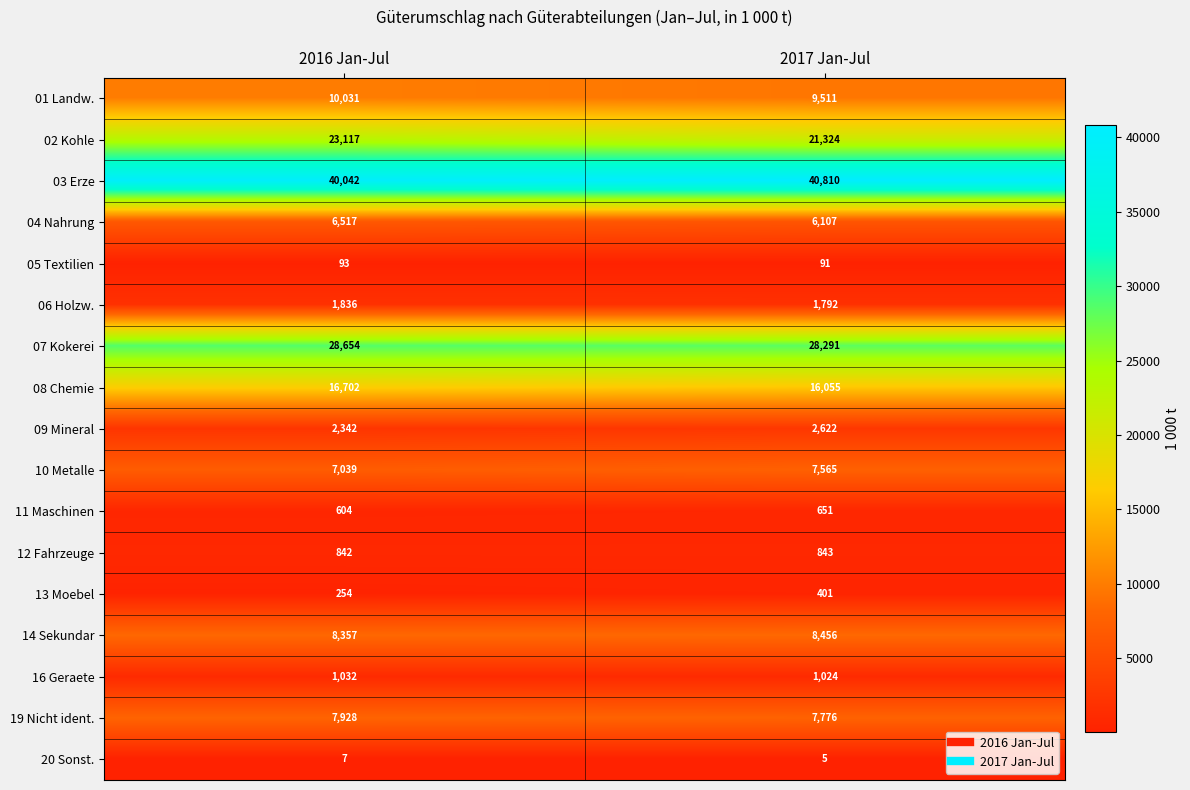

What is the spread (max minus min) of values at 2017 Jan-Jul?

40805